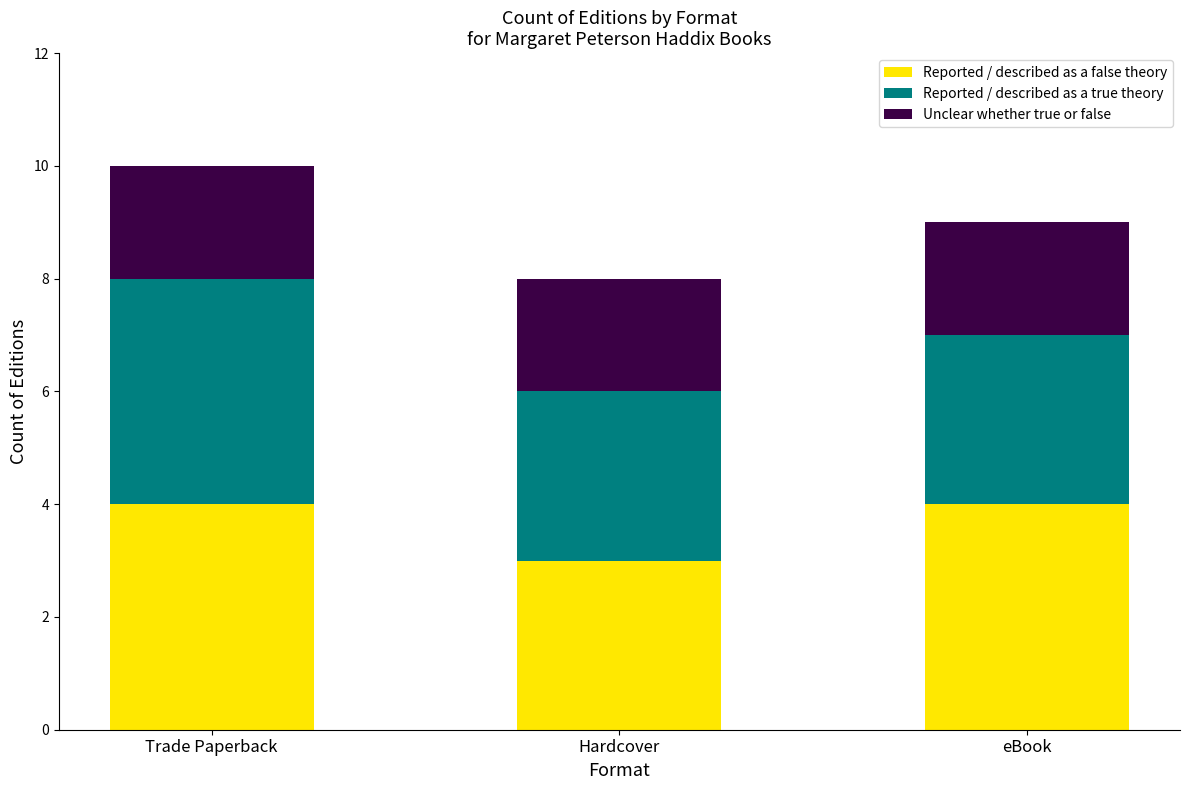

What is the total value across all series at Trade Paperback?

10